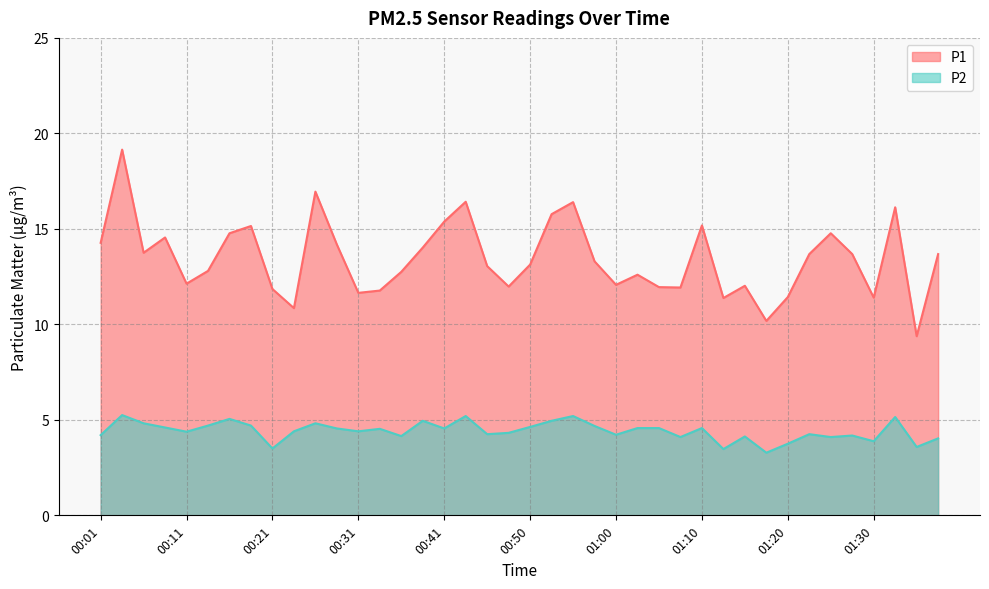

What is the average value of the P2 series?

4.4